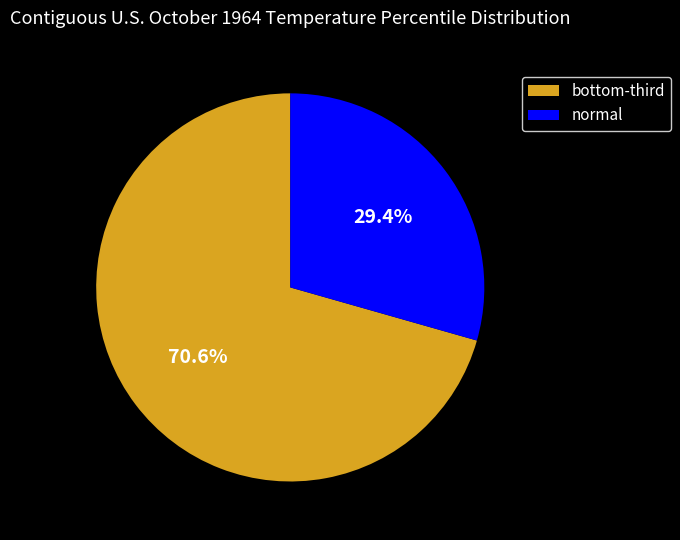

To the nearest percent, what portion does normal represent?

29%